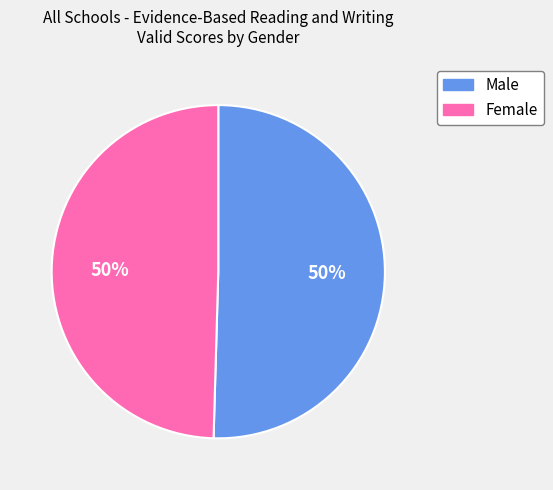

Do Male and Female together represent more than half of the pie?

Yes